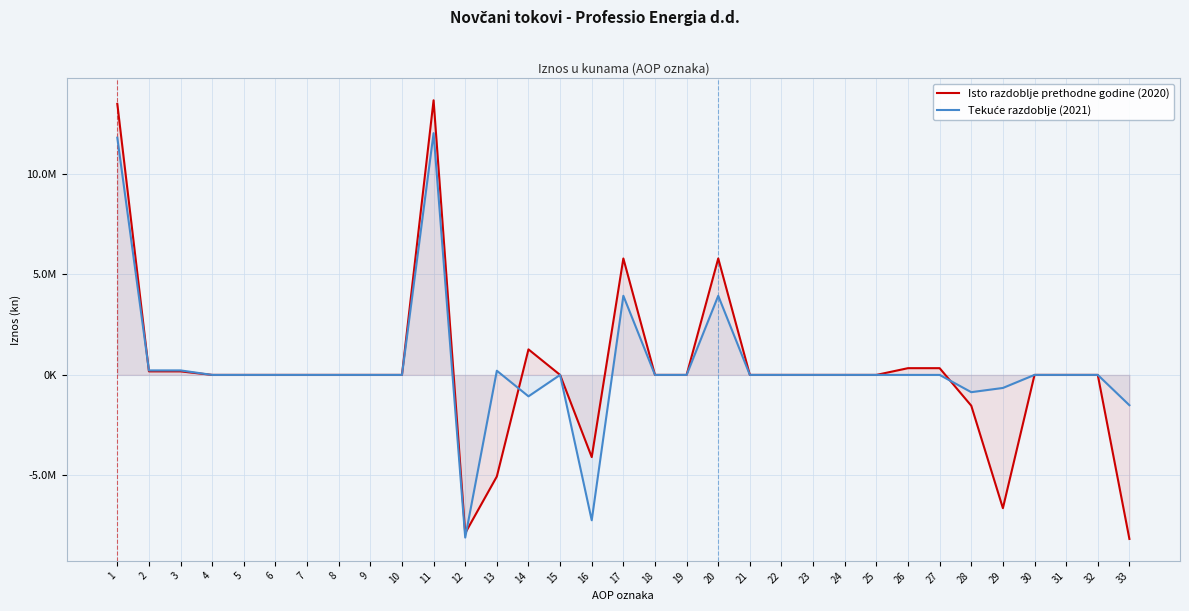

How many values in Isto razdoblje prethodne godine (2020) are below zero?

6